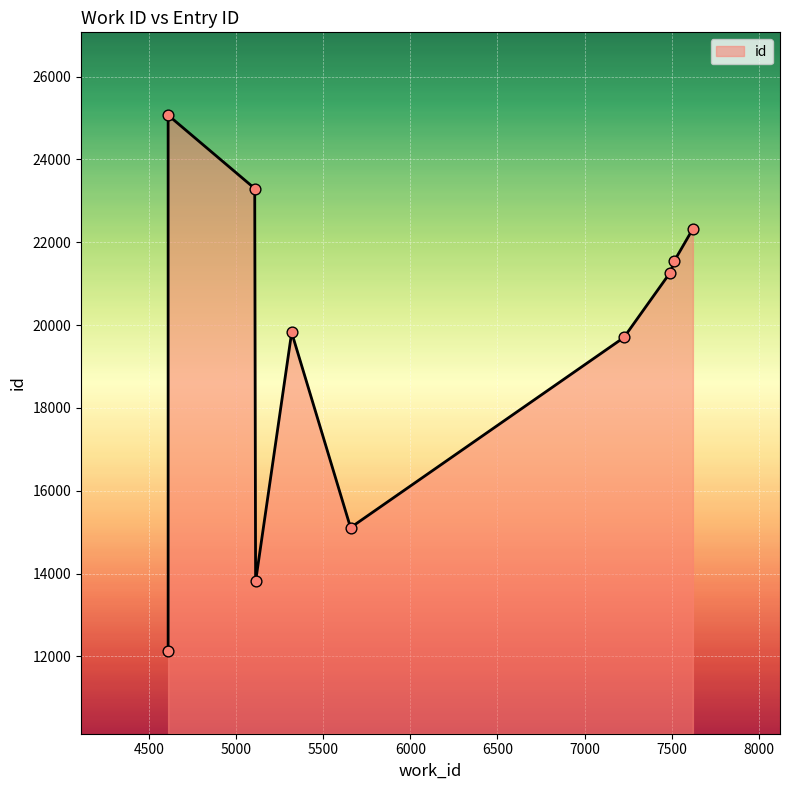

What is the change in value from 7226 to 7622?

+2624